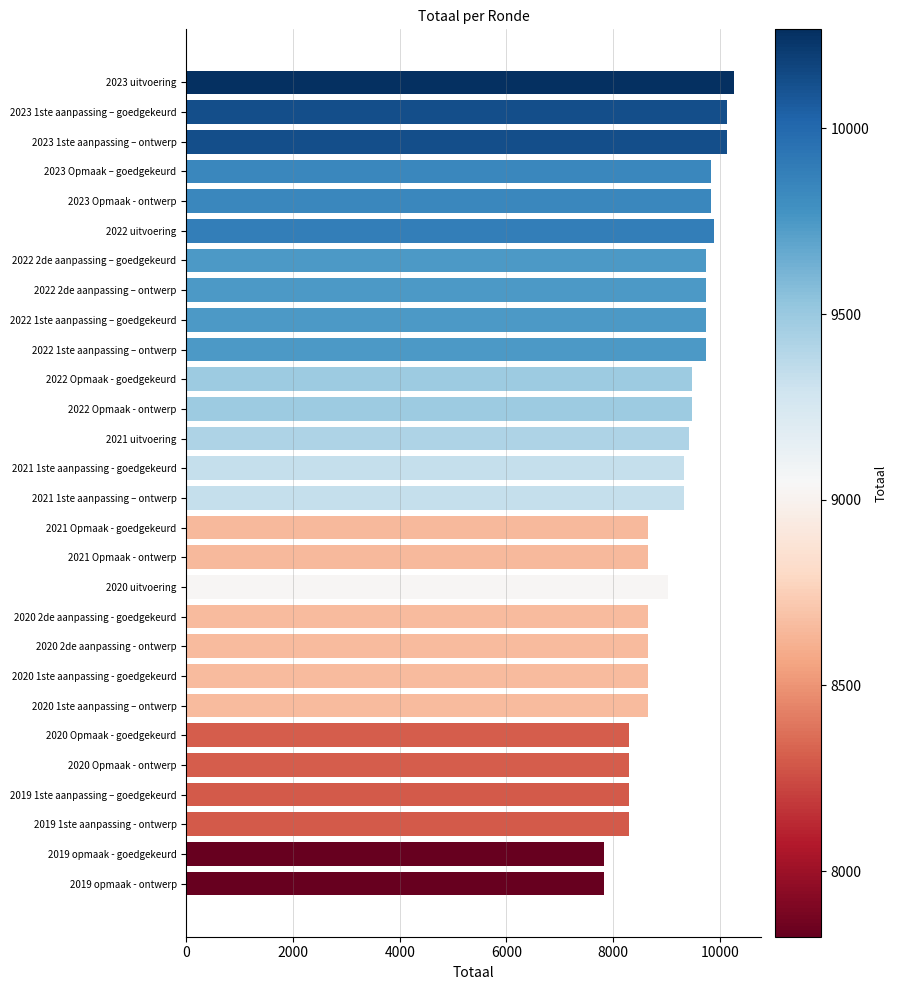

Is it true that the value at 2023 1ste aanpassing – goedgekeurd is 3180?

False